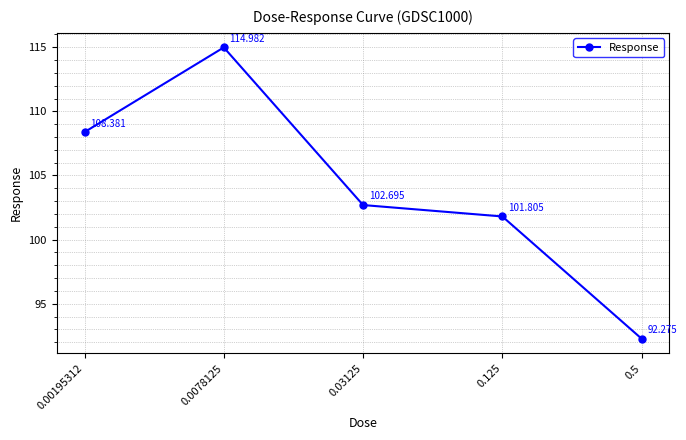

What is the difference between the second highest and minimum values?

16.1